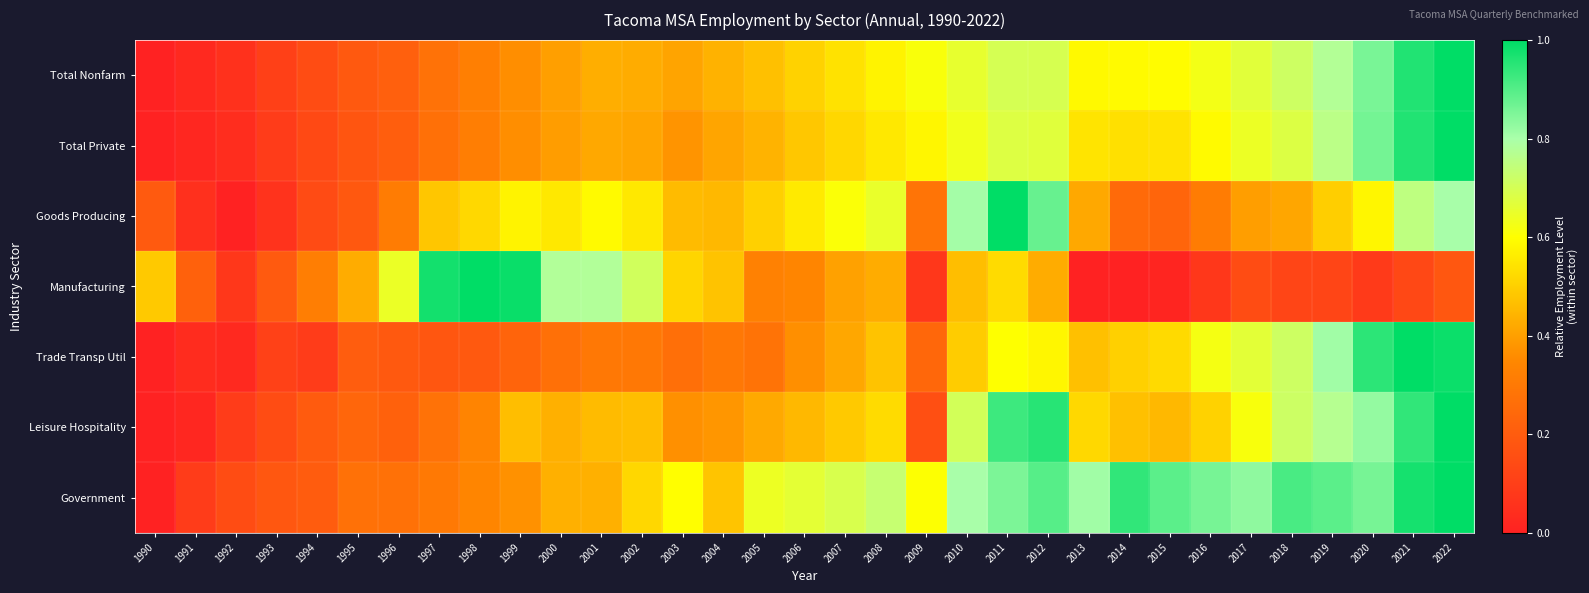

Rank the series by their maximum value, from highest to lowest.

Total Nonfarm, Total Private, Trade Transp Util, Government, Goods Producing, Leisure Hospitality, Manufacturing